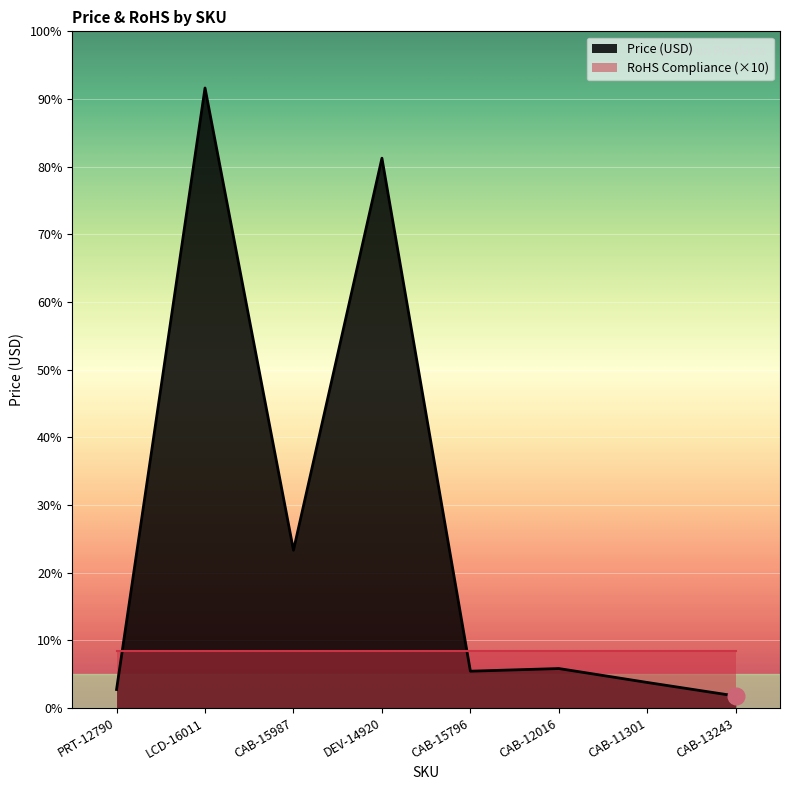

What is the approximate value at CAB-11301?

4.5